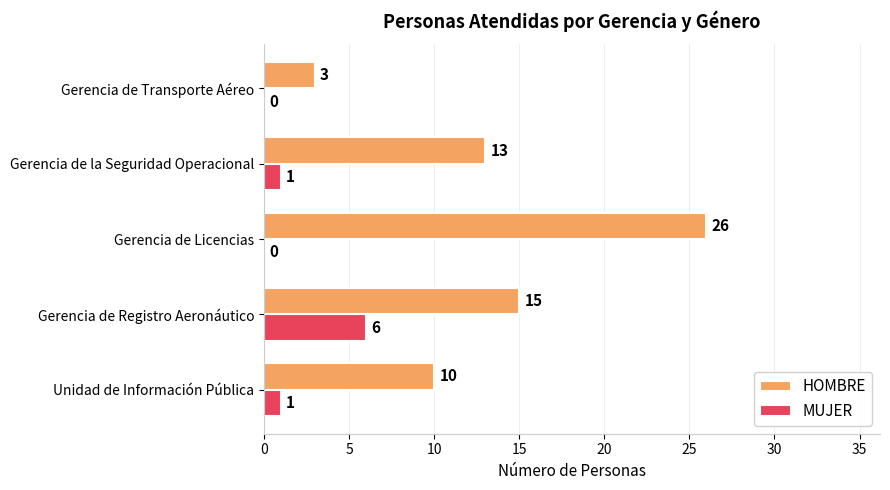

Which category has the highest value in the HOMBRE series?

Gerencia de Licencias